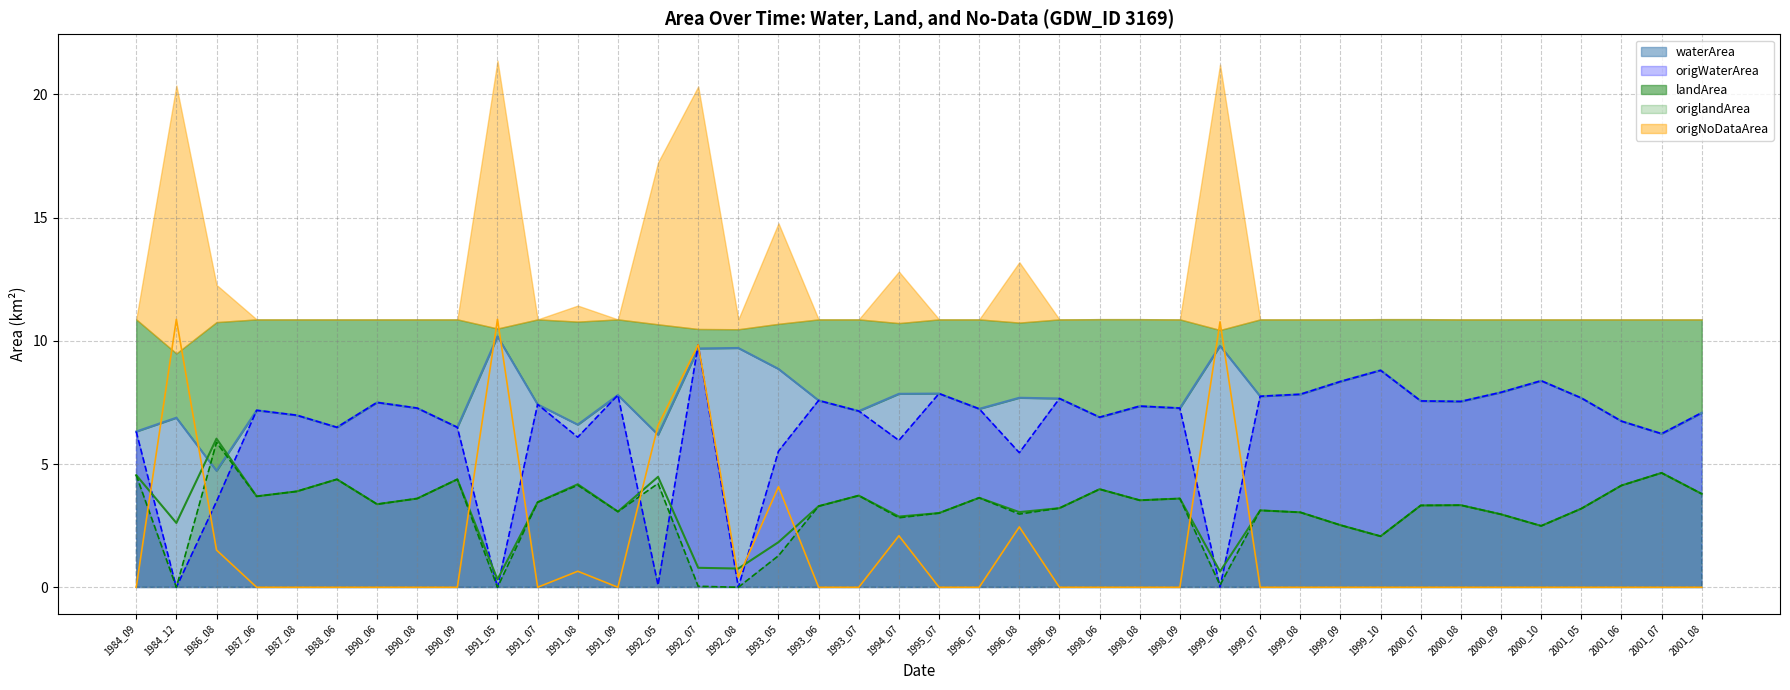

What is the difference between the highest and lowest values at 1999_10?

8.8